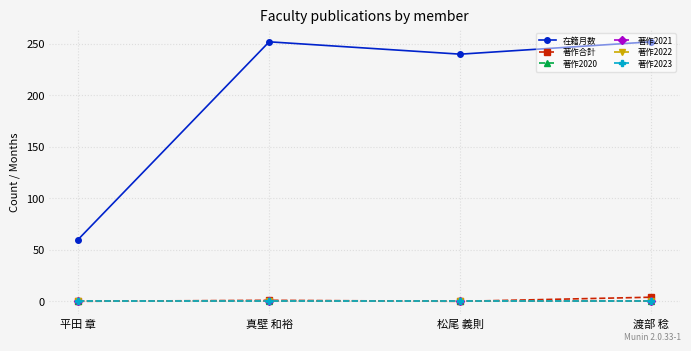

How many lines are shown in the chart?

6